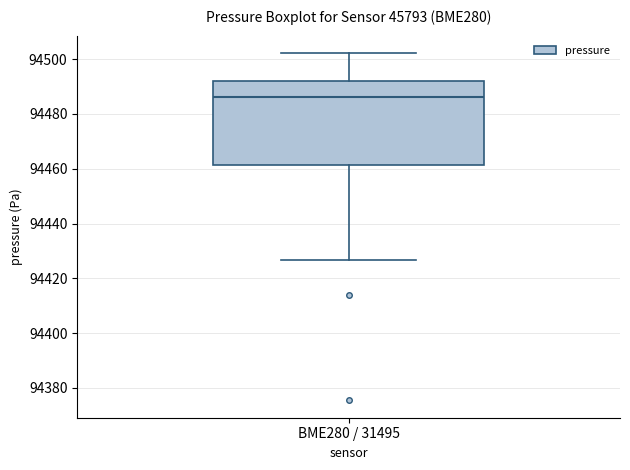

Transcribe this box plot: give where the median line is, the range the box spans, and where the two whiskers end, as read against the y-axis. The values are not printed on the chart, so give them approximately, as read against the axis.

median 94486, box 94462 to 94492, whiskers 94426 to 94502